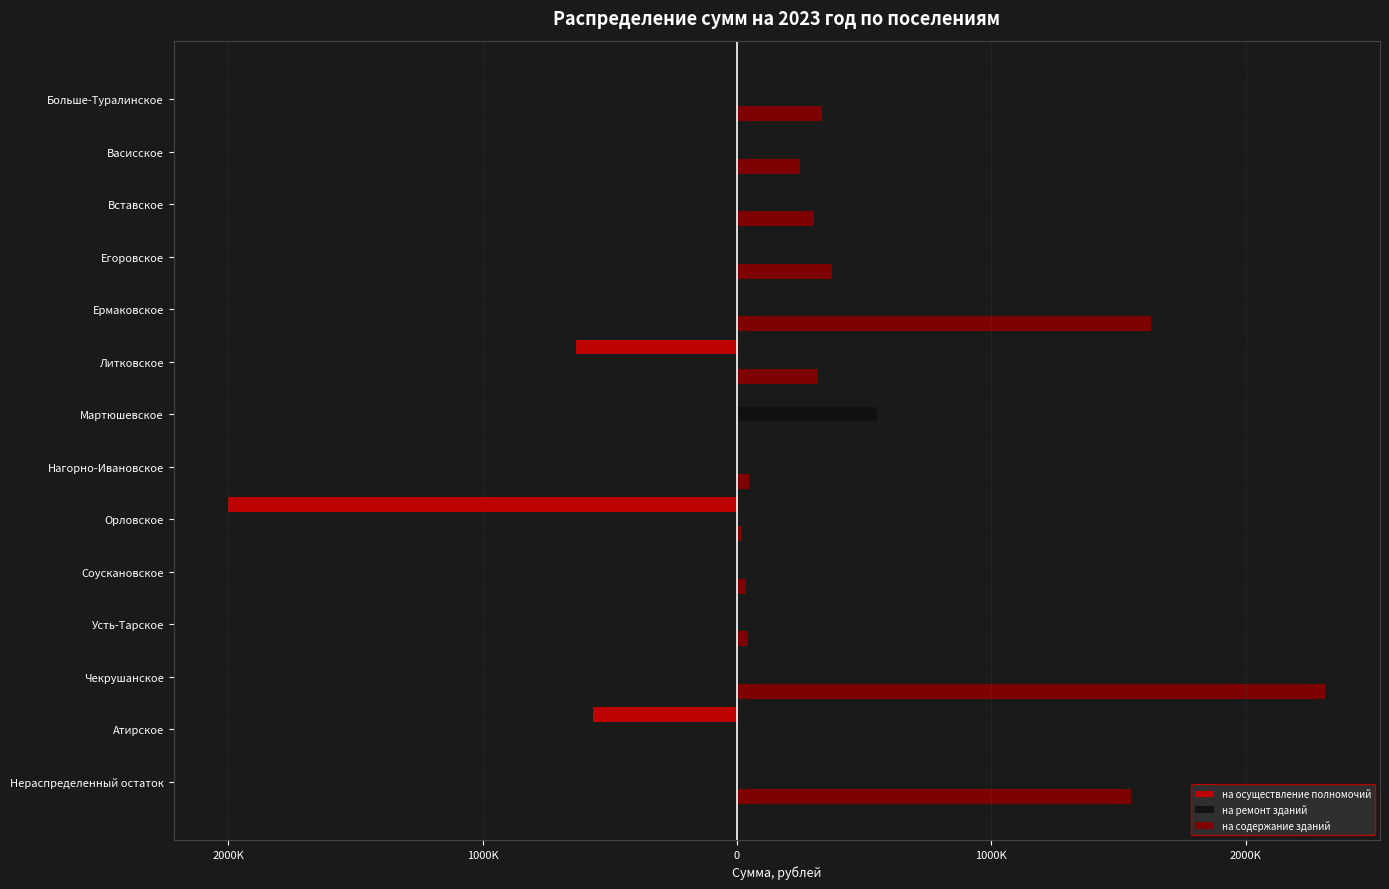

What are all the series names shown in the legend?

на осуществление полномочий, на ремонт зданий, на содержание зданий